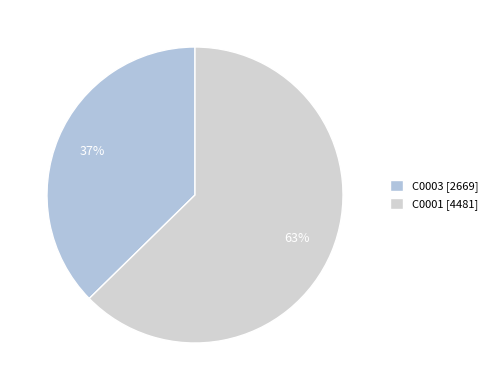

Which category has the smallest portion of the pie?

C0003